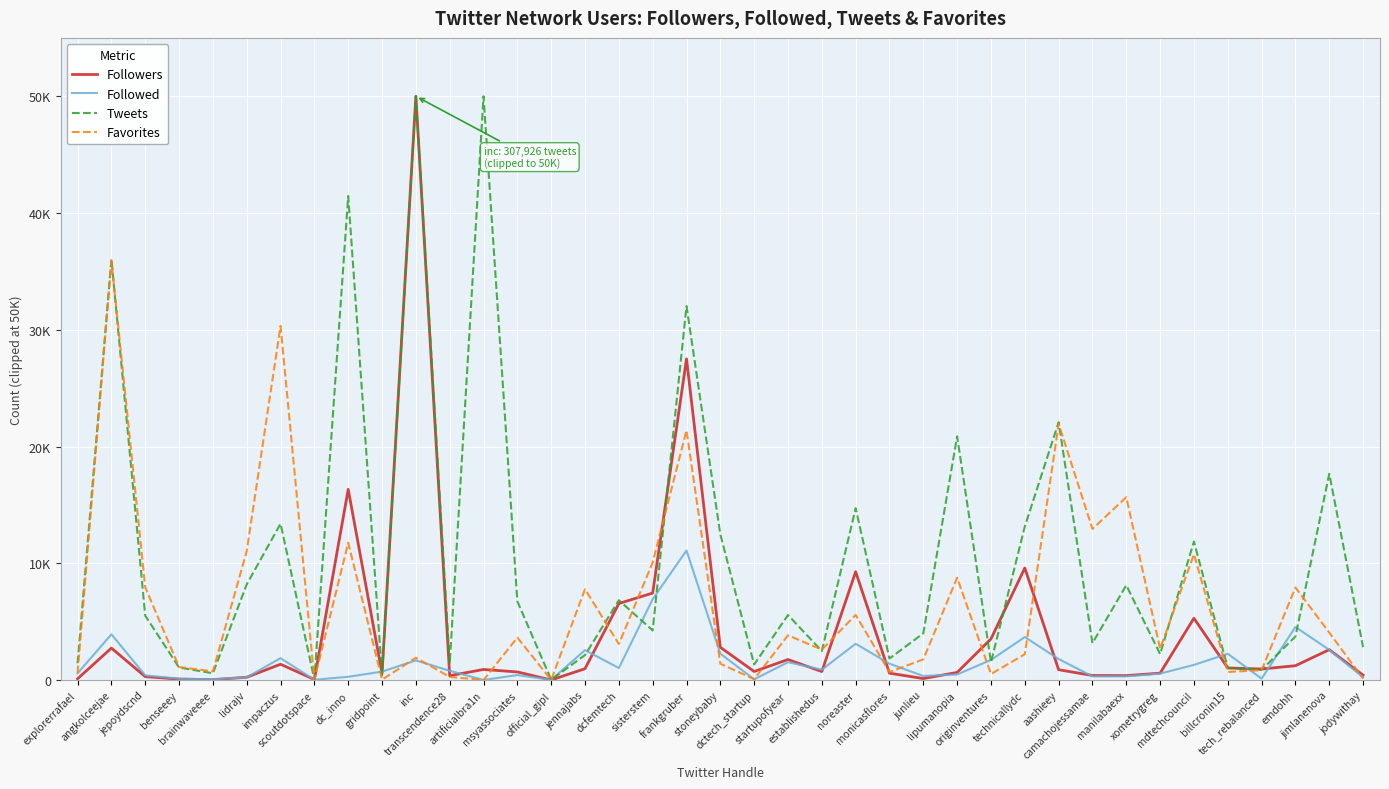

What is the sum of the Tweets values at xometrygreg and jennajabs?

4371